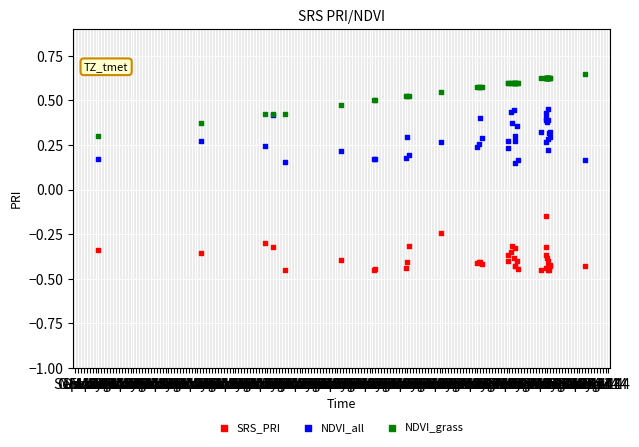

Which series reaches the maximum Y coordinate?

NDVI_grass